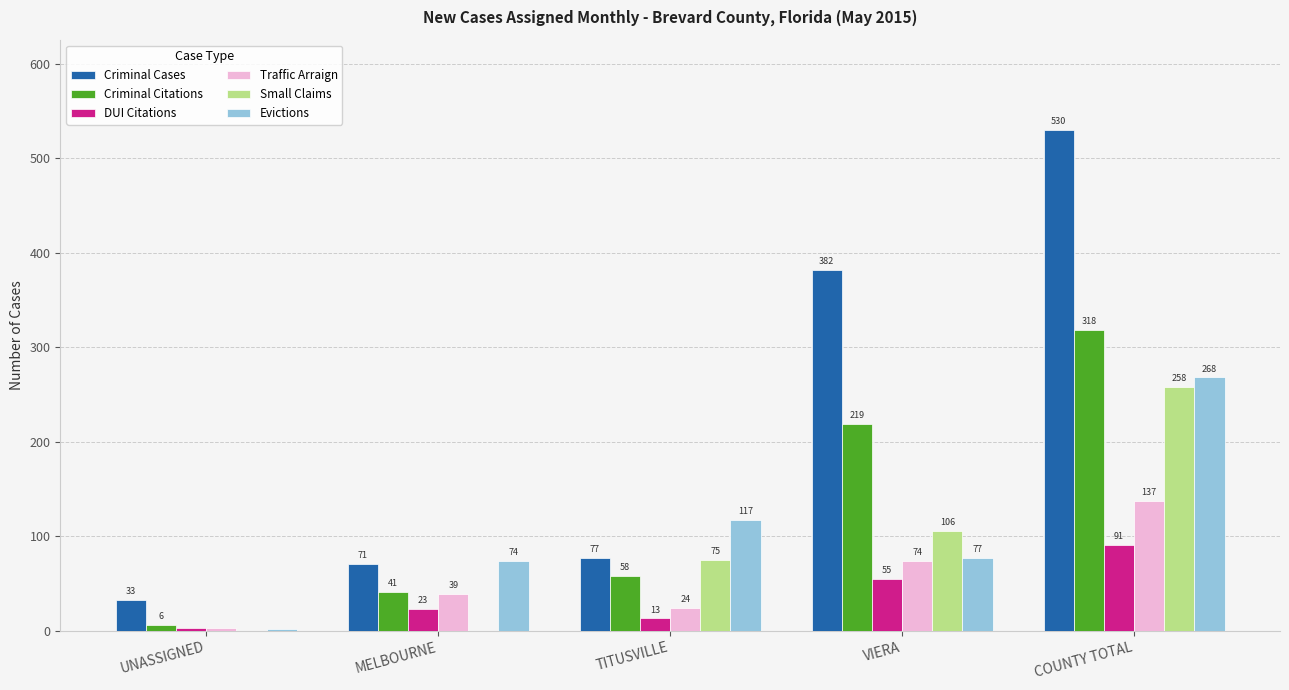

Are the bars horizontal?

No